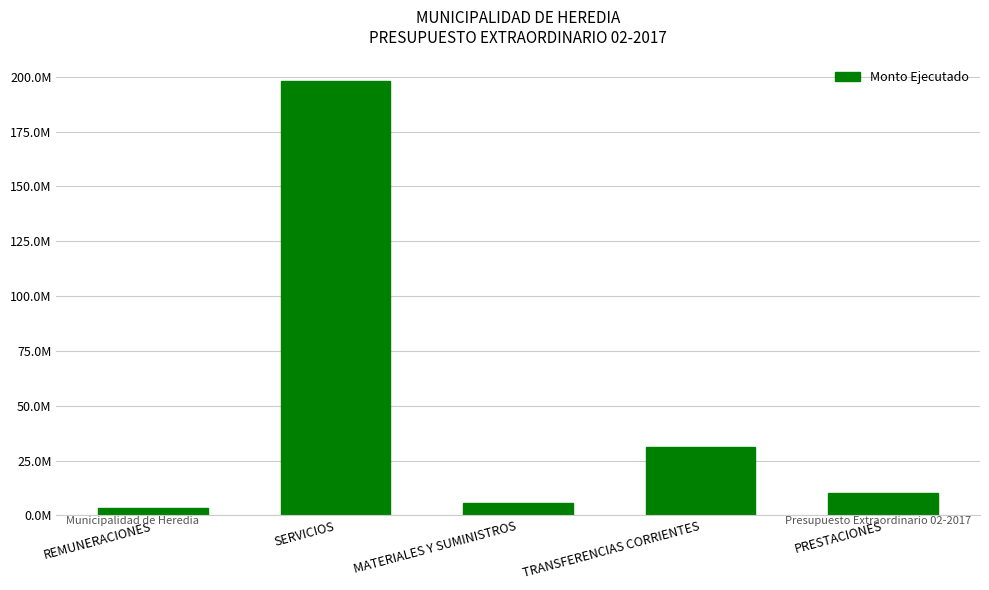

Reading left to right, transcribe all the data shown in this chart.

REMUNERACIONES=3497976	SERVICIOS=198090722	MATERIALES Y SUMINISTROS=5769500	TRANSFERENCIAS CORRIENTES=31020690	PRESTACIONES=10000000